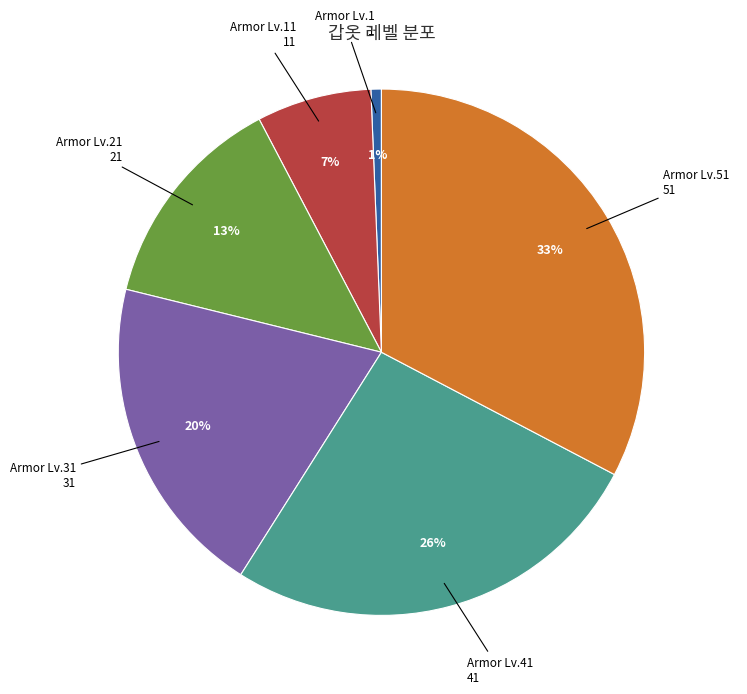

Is it true that Armor Lv.51 is 41% of the pie?

False